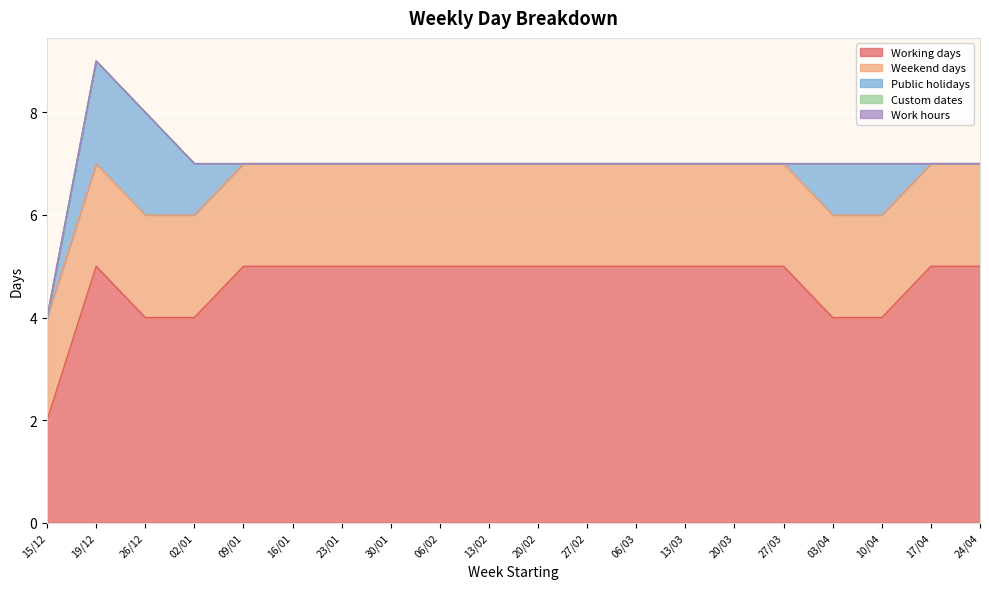

Which series has the largest range (max minus min)?

Working days